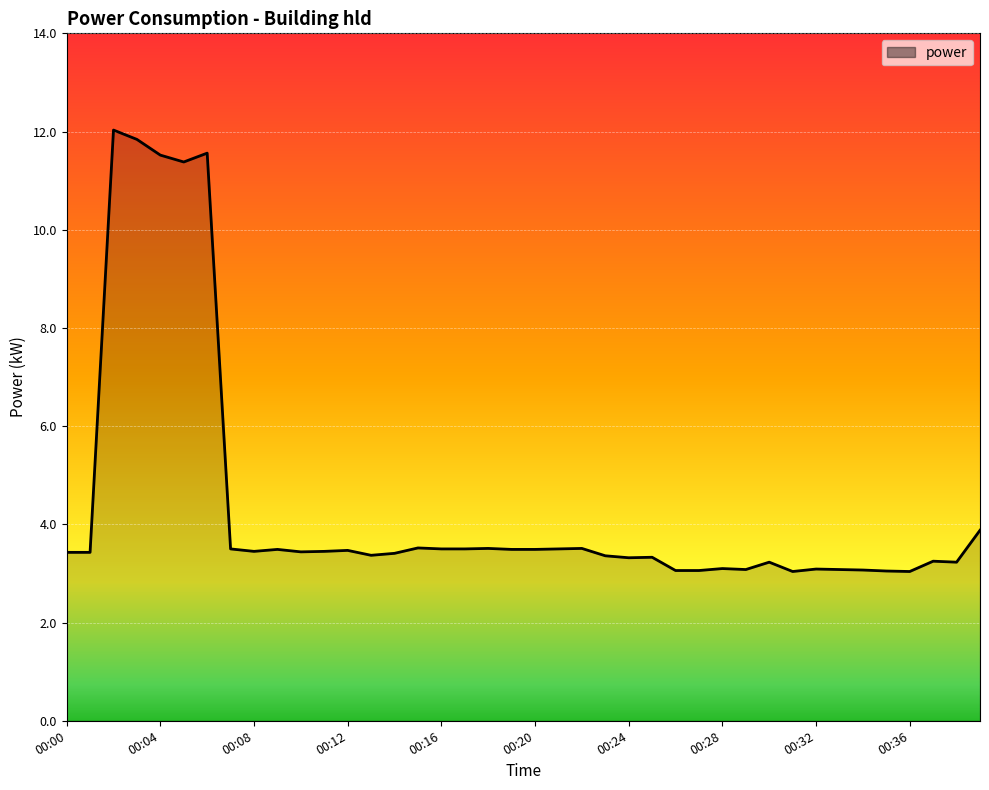

What is the difference between the second highest and minimum values?

8.8